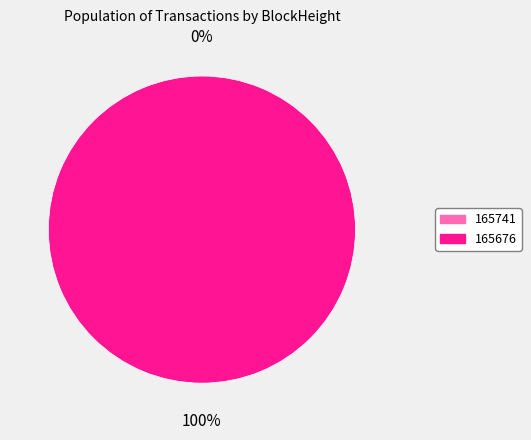

The 165741 slice represents 1% of the pie. True or false?

False